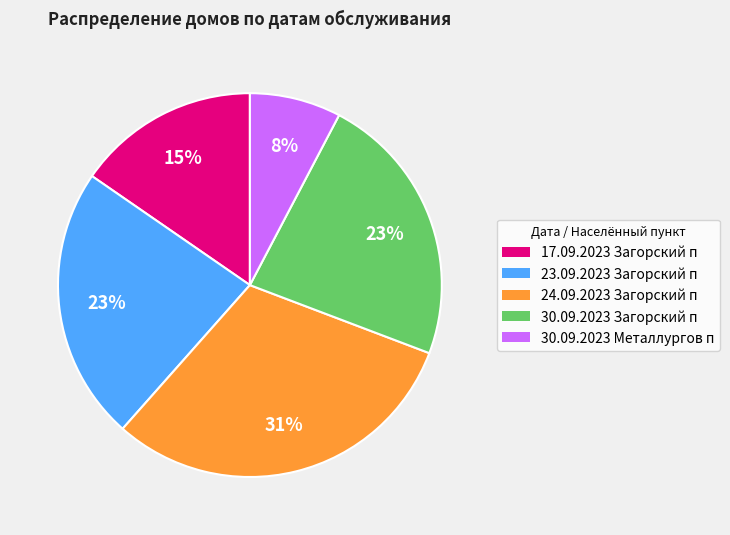

Does any single category account for the majority?

No